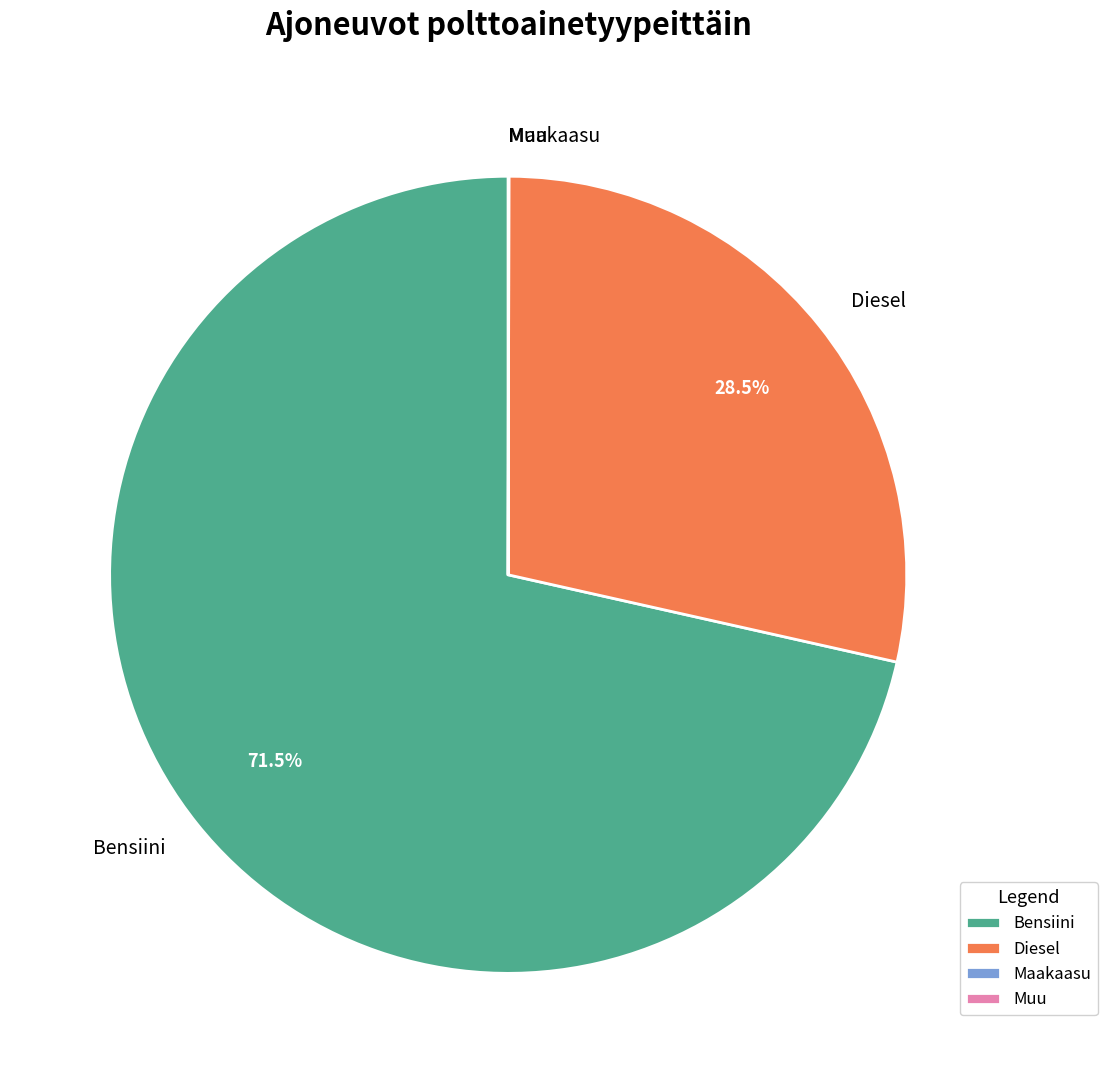

What is the largest slice in the pie chart?

Bensiini